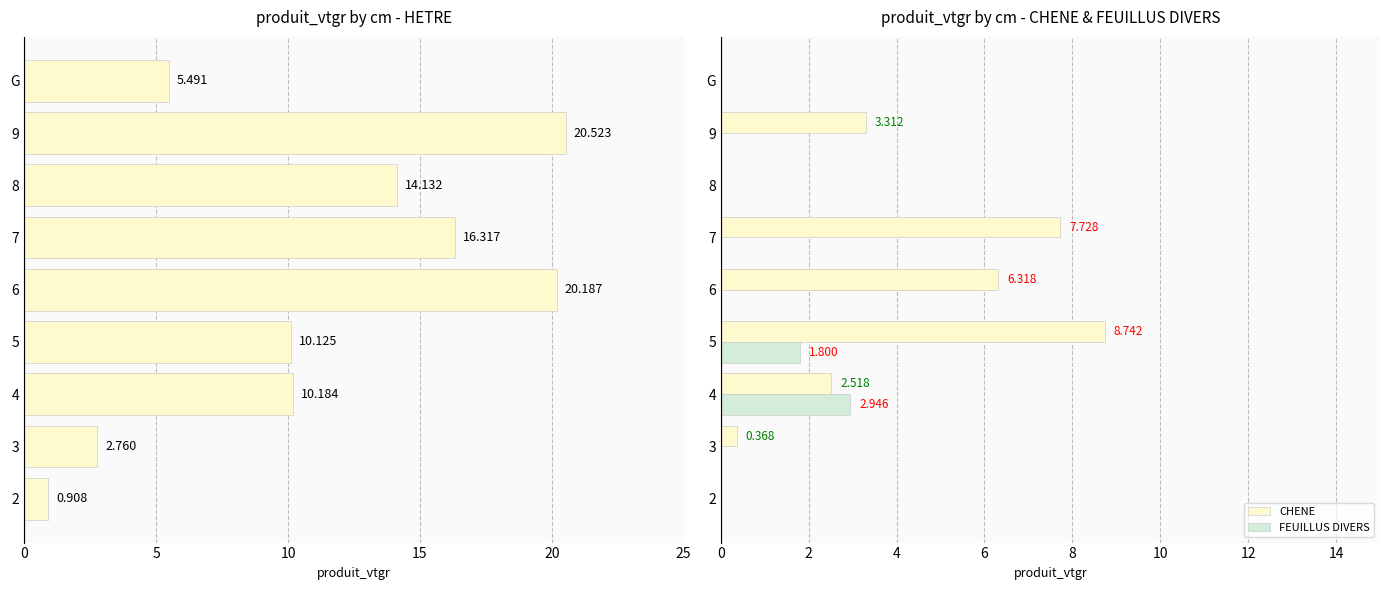

How many values in the CHENE series exceed 2?

5